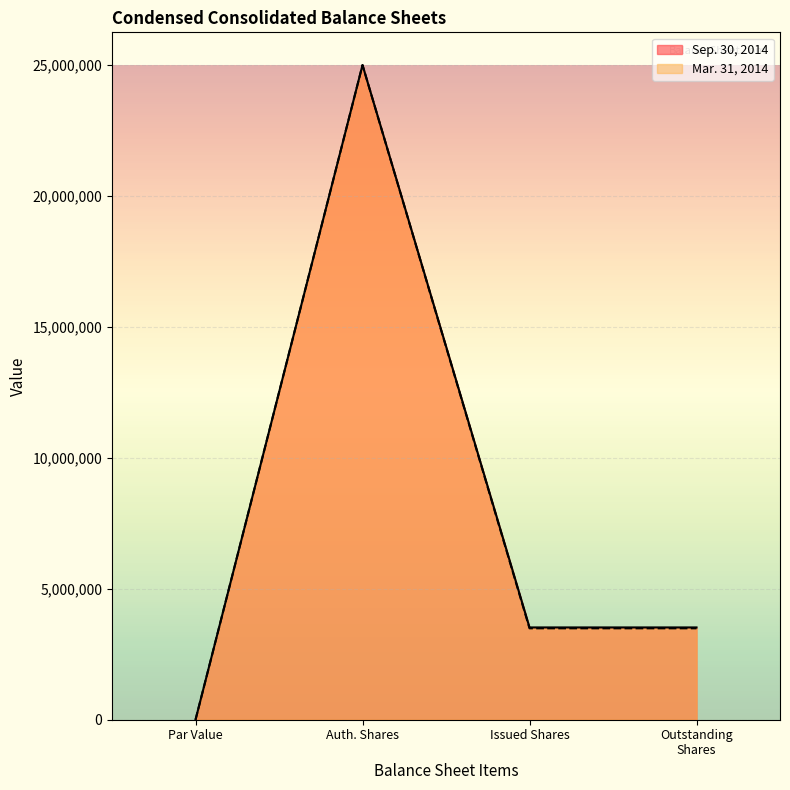

Reading right to left, list all the values displayed in this chart.

Sep. 30, 2014: 3524290	3524290	25000000	0
Mar. 31, 2014: 3490628	3490628	25000000	0